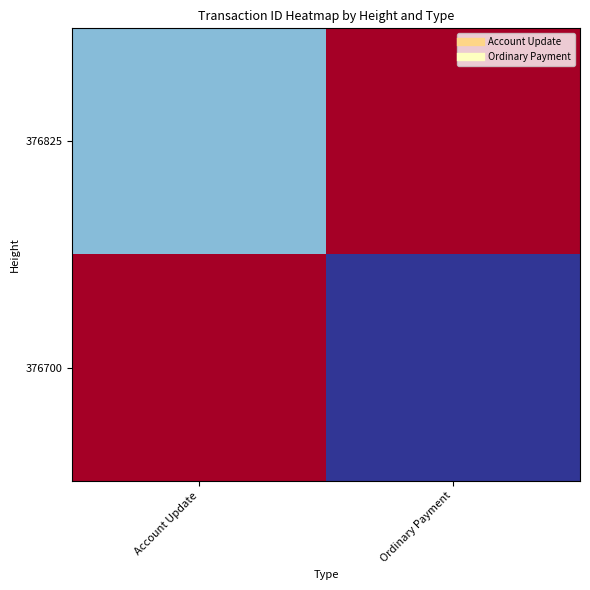

What is the difference between the highest and lowest values at Account Update?

0.8